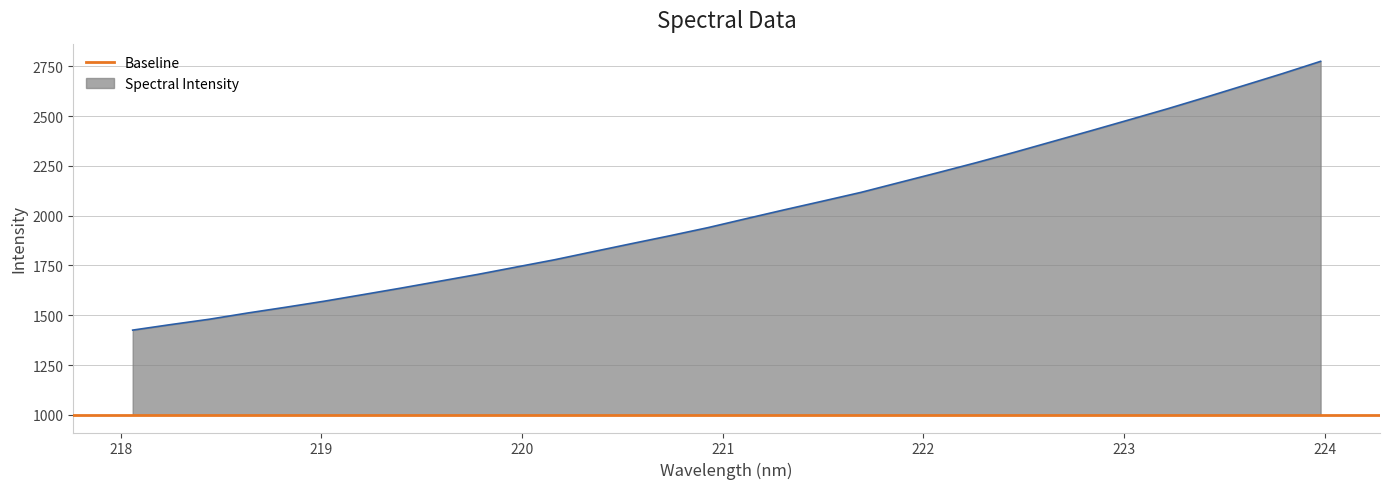

Is it true that the value at 219.589 is 1670.9?

True